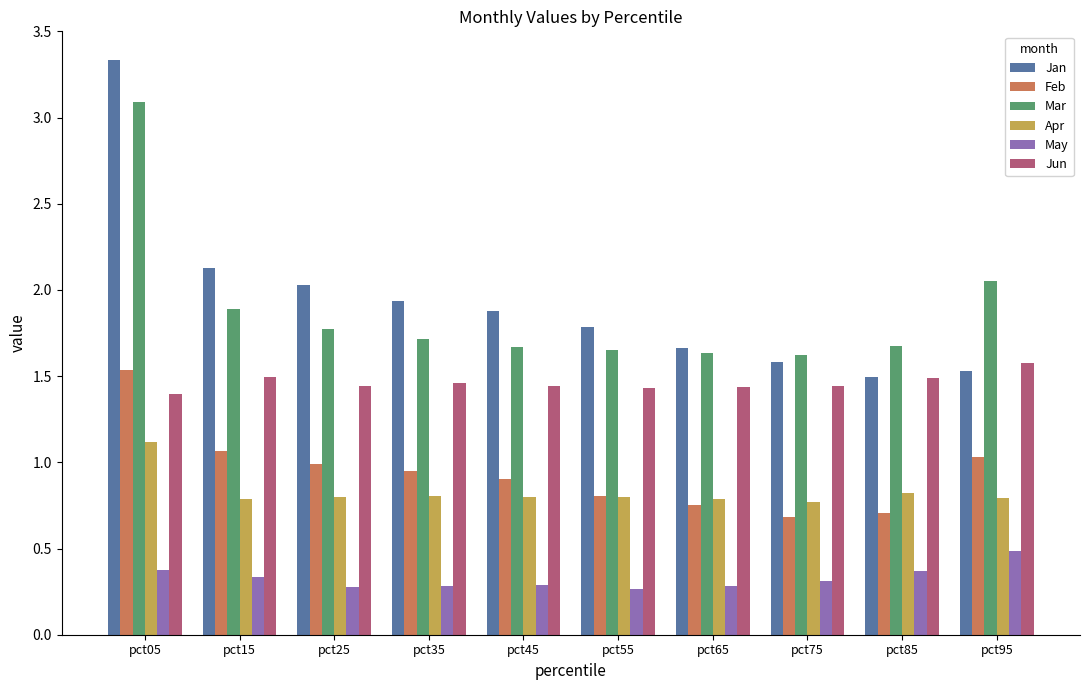

Between pct15 and pct85, which series saw the biggest shift?

Jan